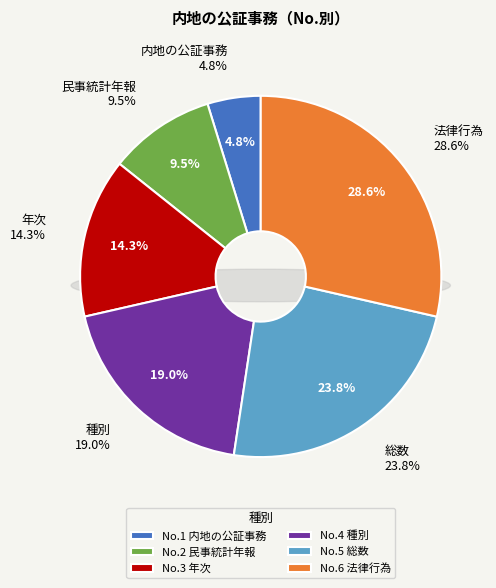

Is it true that 年次 is 14% of the pie?

True